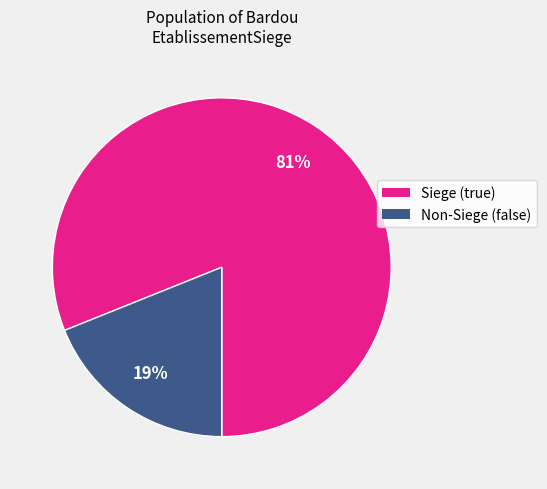

Which category accounts for the majority?

Siege (true)